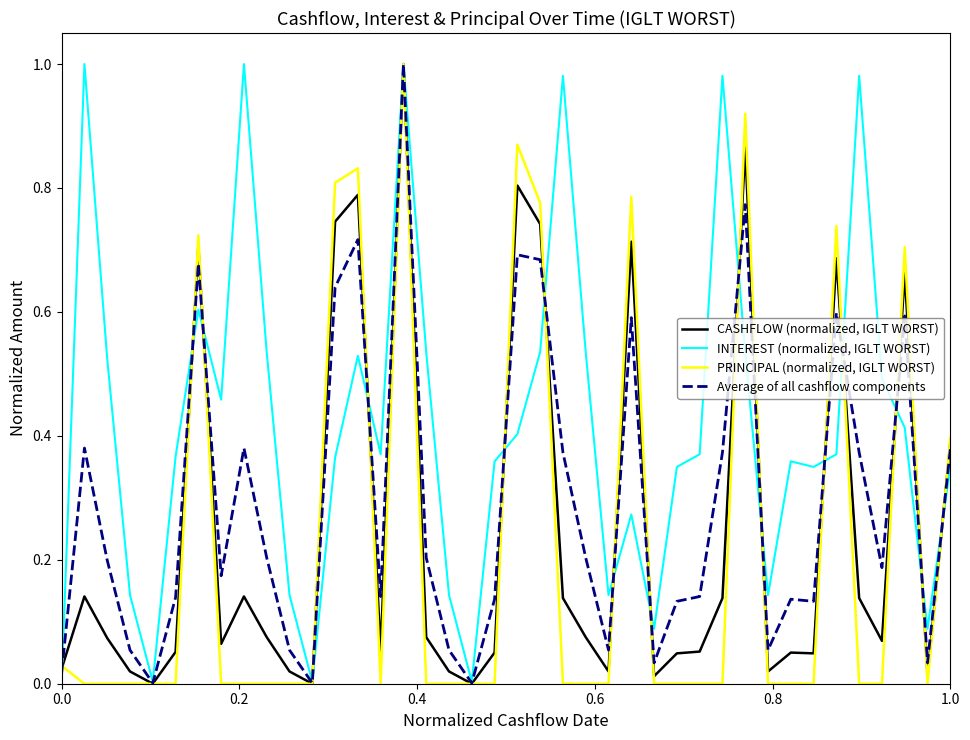

How many series are shown in this chart?

4